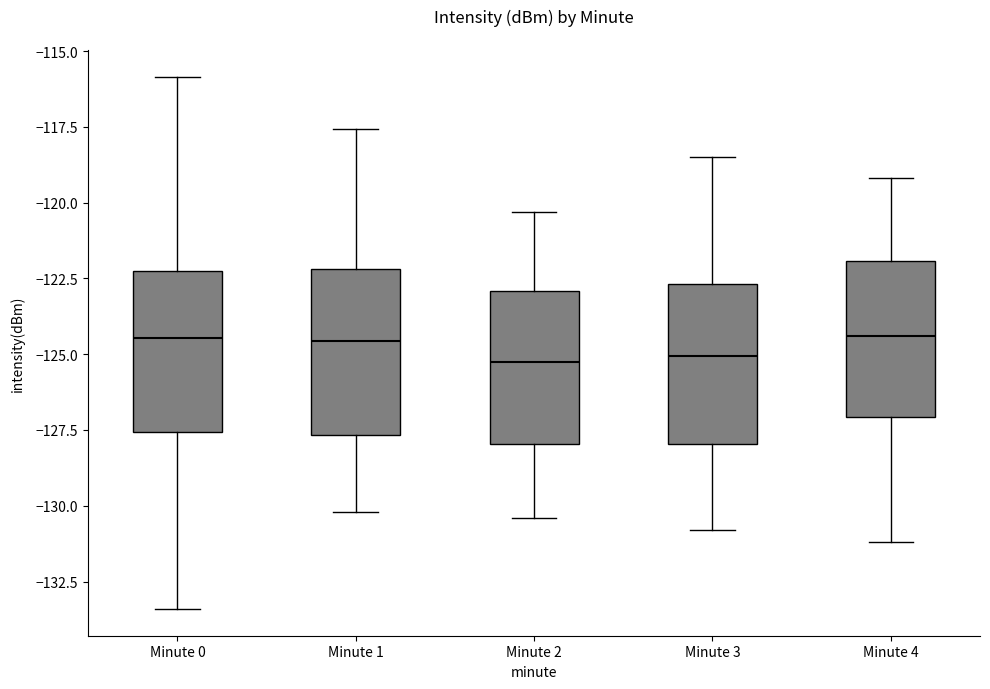

Reading left to right, transcribe this box plot: for each box, give where its median line is, the range the box spans, and where its two whiskers end, as read against the y-axis. The values are not printed on the chart, so give them approximately, as read against the axis.

Minute 0: median -124.5, box -127.5 to -122.5, whiskers -133.5 to -116.0
Minute 1: median -124.5, box -127.5 to -122.0, whiskers -130.0 to -117.5
Minute 2: median -125.0, box -128.0 to -123.0, whiskers -130.5 to -120.5
Minute 3: median -125.0, box -128.0 to -122.5, whiskers -131.0 to -118.5
Minute 4: median -124.5, box -127.0 to -122.0, whiskers -131.0 to -119.0